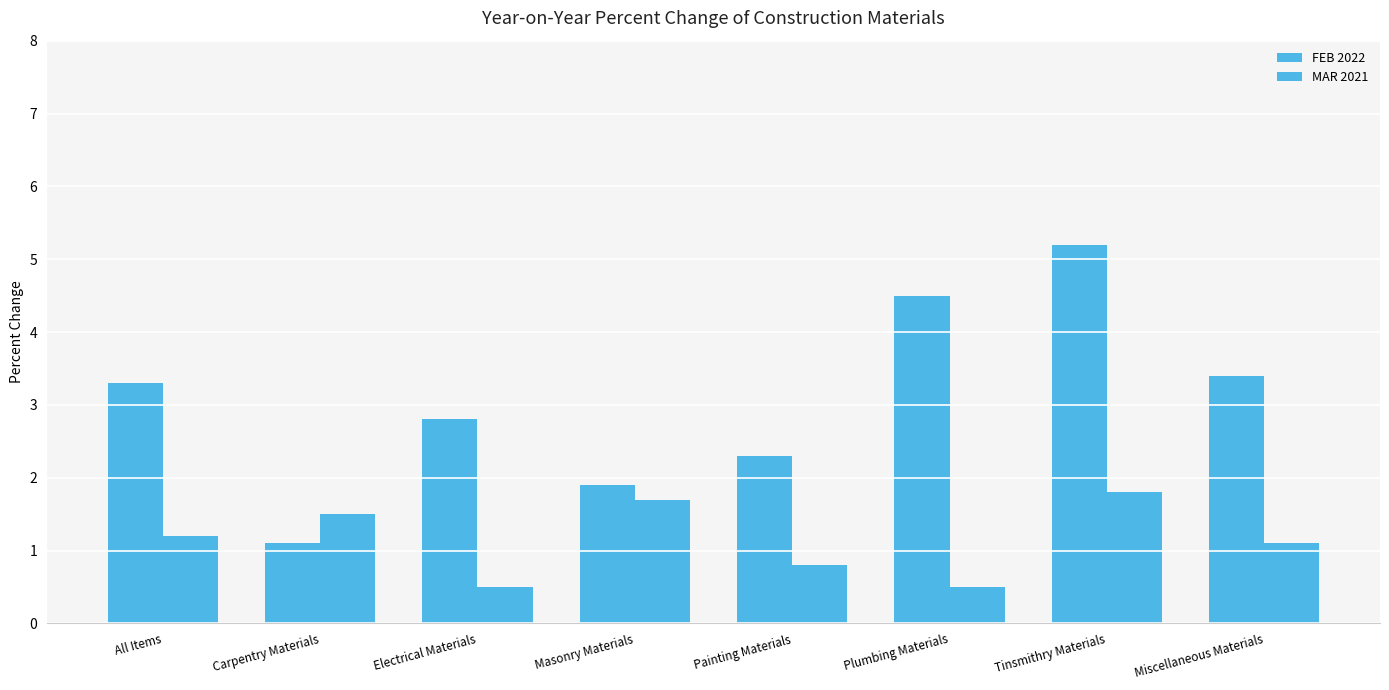

True or false: FEB 2022 has a value of 1.6 at Miscellaneous Materials.

False